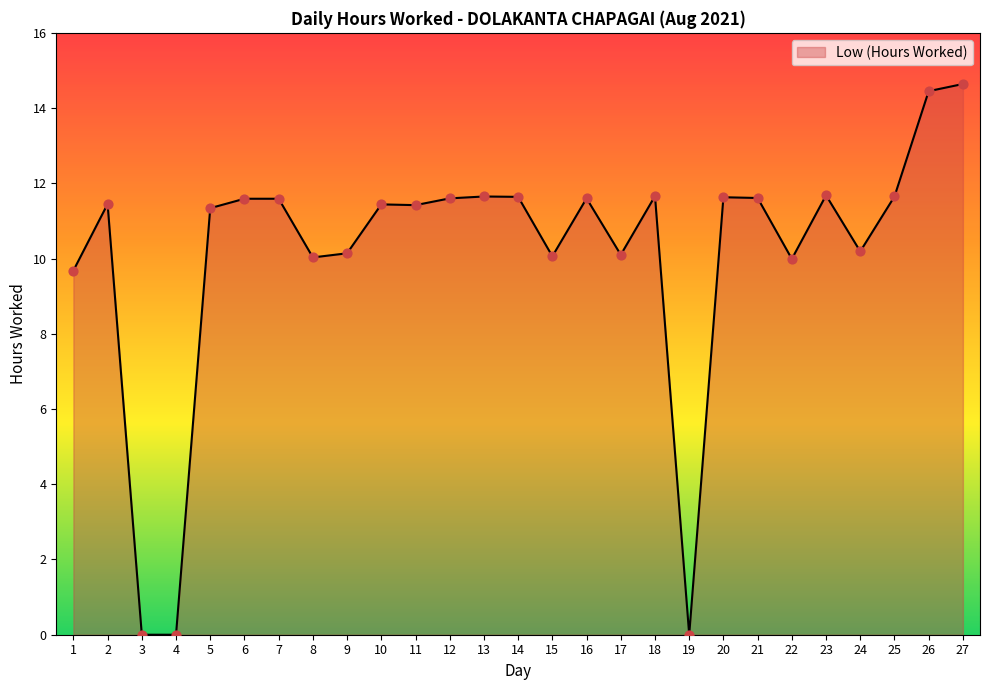

Between 26 and 17, which is larger?

26